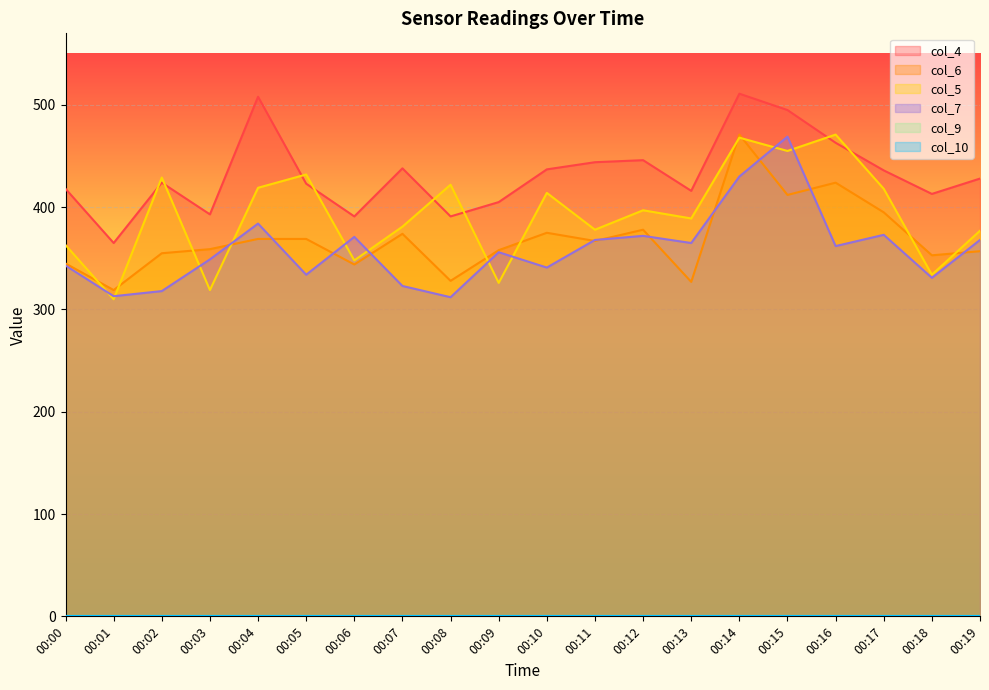

At which label does col_6 first exceed 367?

00:04